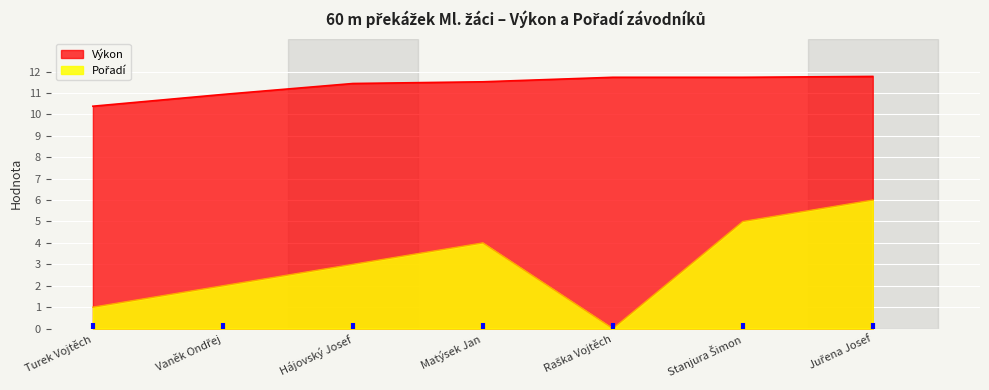

True or false: Výkon and Pořadí intersect in this chart.

False